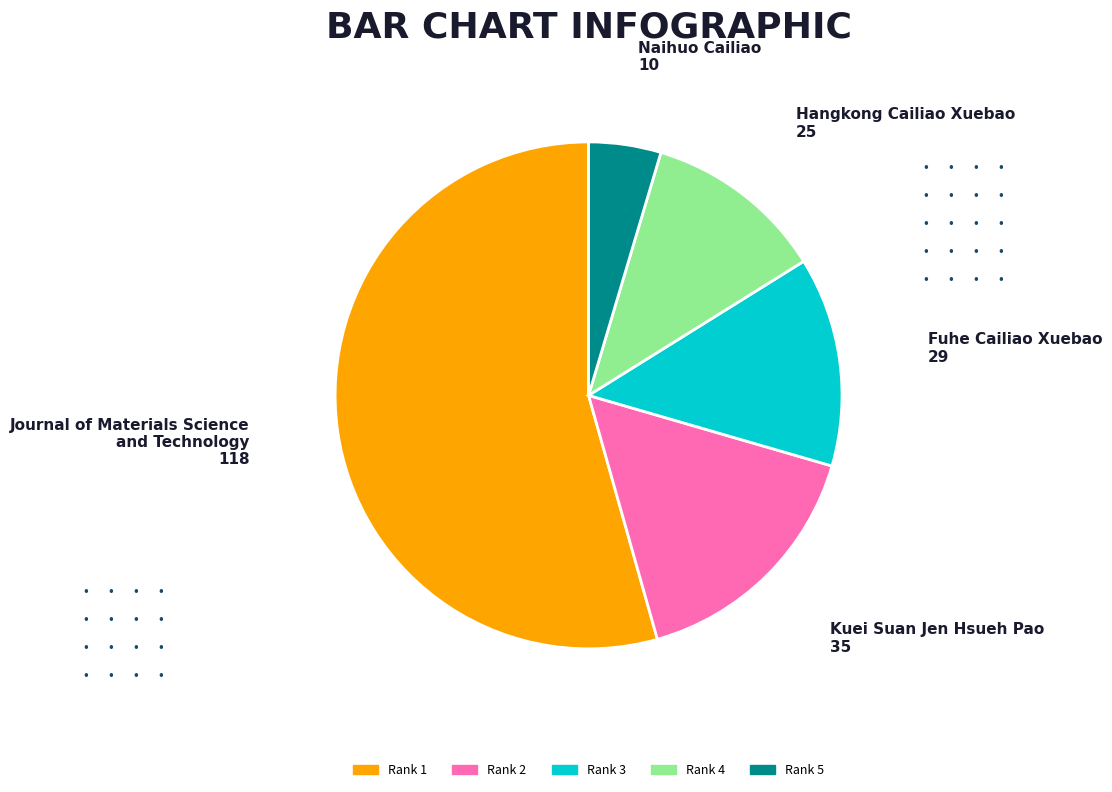

Is there a majority slice in this chart?

Yes